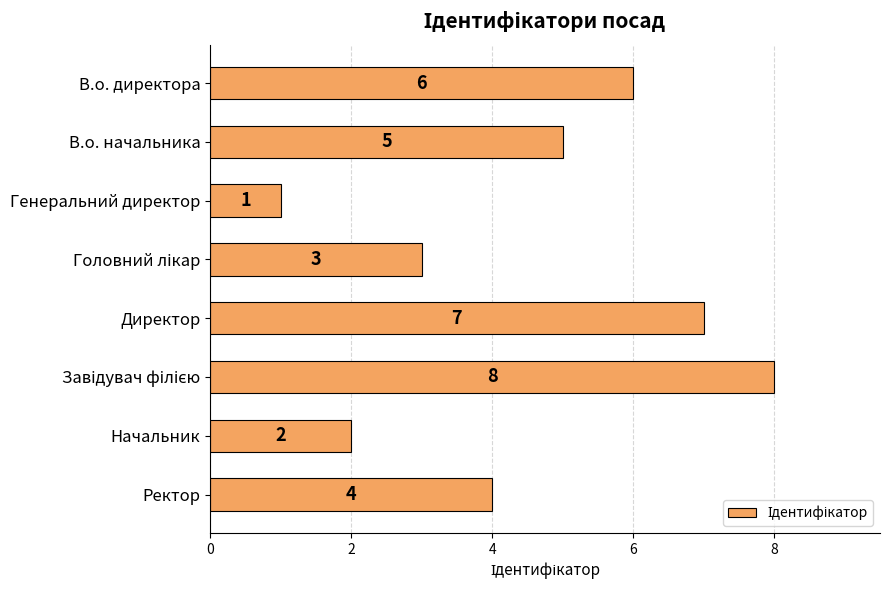

How many values are between 3 and 7?

5